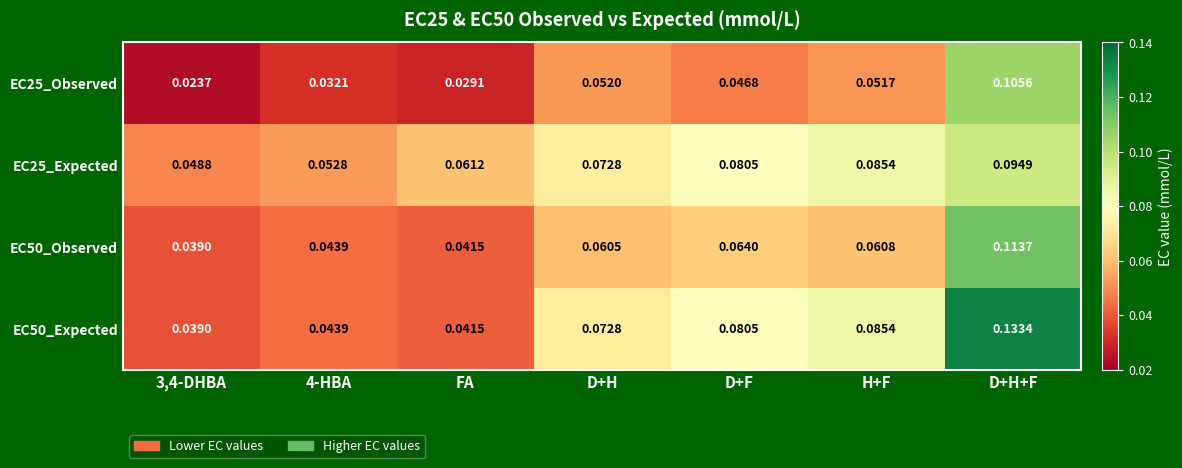

What is the total value across all series at FA?

0.2